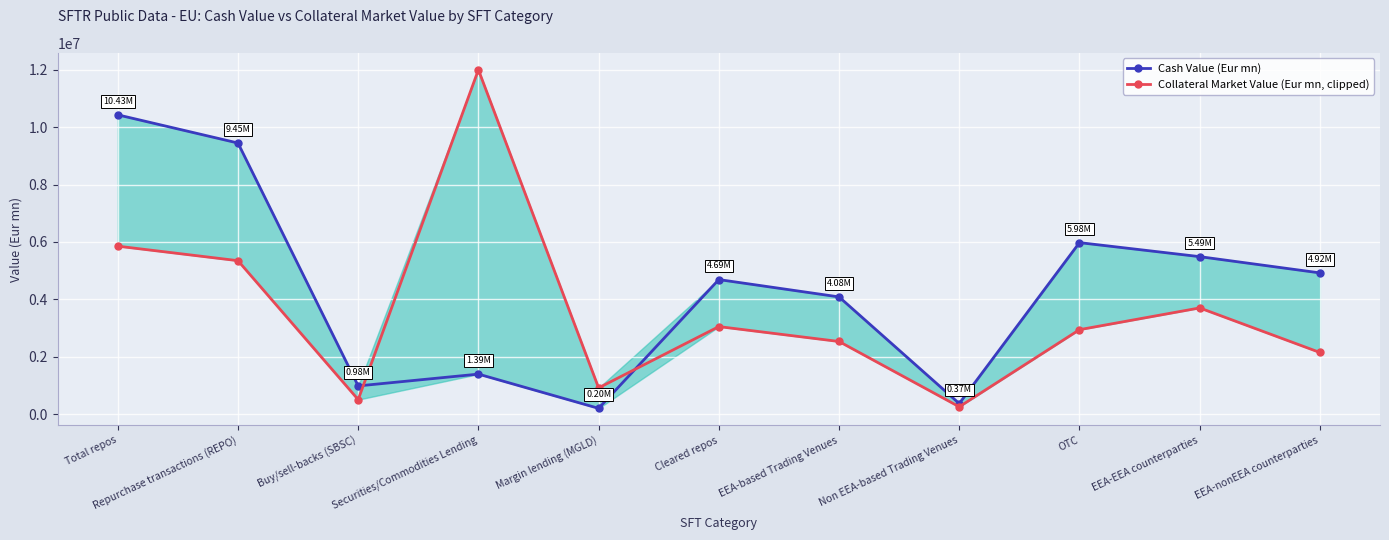

What is the label of the 3rd point from the right?

OTC